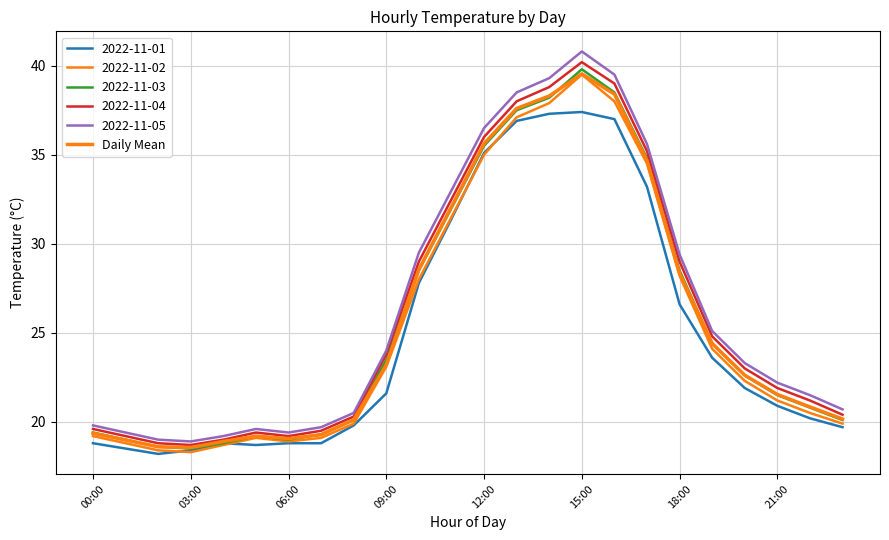

How many lines are shown in the chart?

6